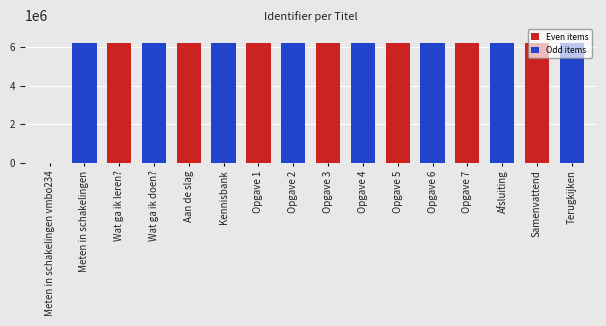

Approximately how many times larger is the value at Opgave 7 compared to Opgave 4?

1.0